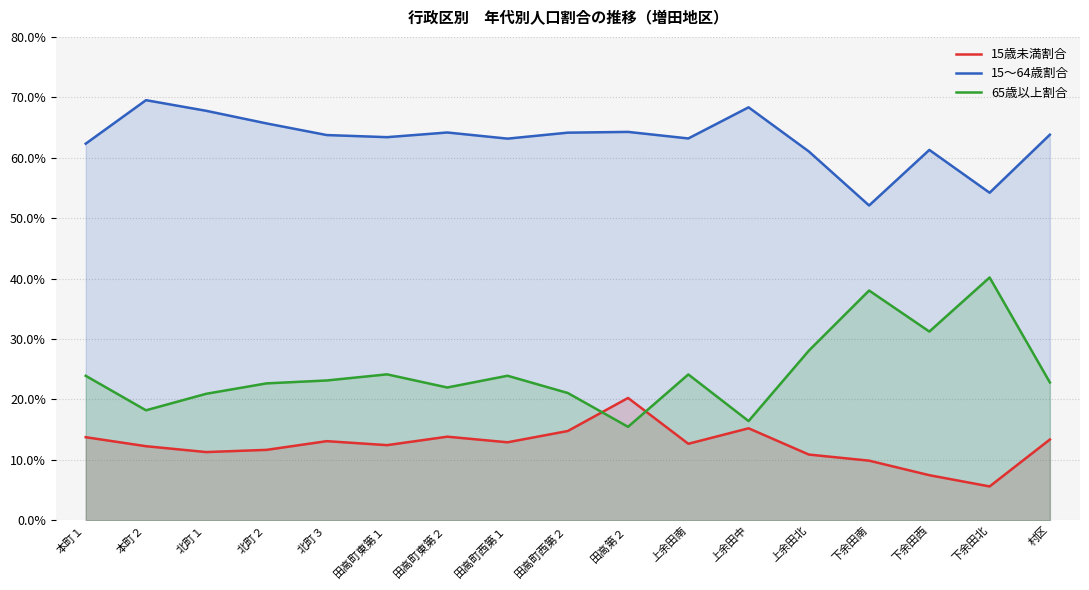

Reading left to right, what are all the values shown in this chart?

15歳未満割合: 0.1	0.1	0.1	0.1	0.1	0.1	0.1	0.1	0.1	0.2	0.1	0.2	0.1	0.1	0.1	0.1	0.1
15～64歳割合: 0.6	0.7	0.7	0.7	0.6	0.6	0.6	0.6	0.6	0.6	0.6	0.7	0.6	0.5	0.6	0.5	0.6
65歳以上割合: 0.2	0.2	0.2	0.2	0.2	0.2	0.2	0.2	0.2	0.2	0.2	0.2	0.3	0.4	0.3	0.4	0.2